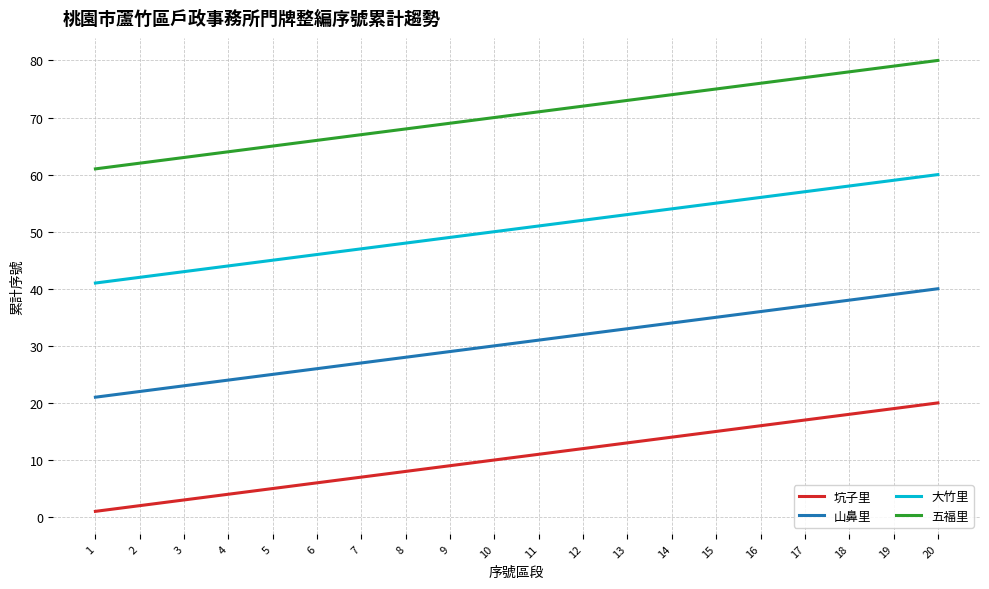

True or false: 山鼻里 and 大竹里 intersect in this chart.

False